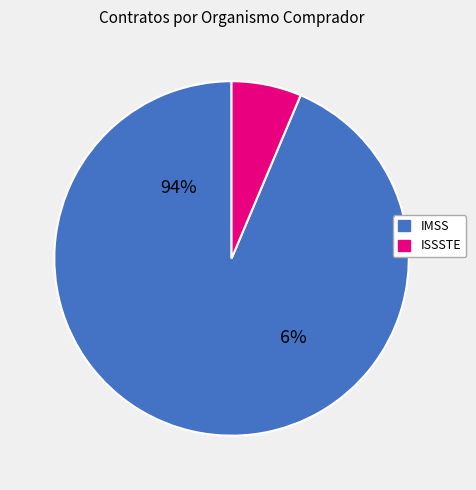

Which slice is the largest?

INSTITUTO MEXICANO DEL SEGURO SOCIAL